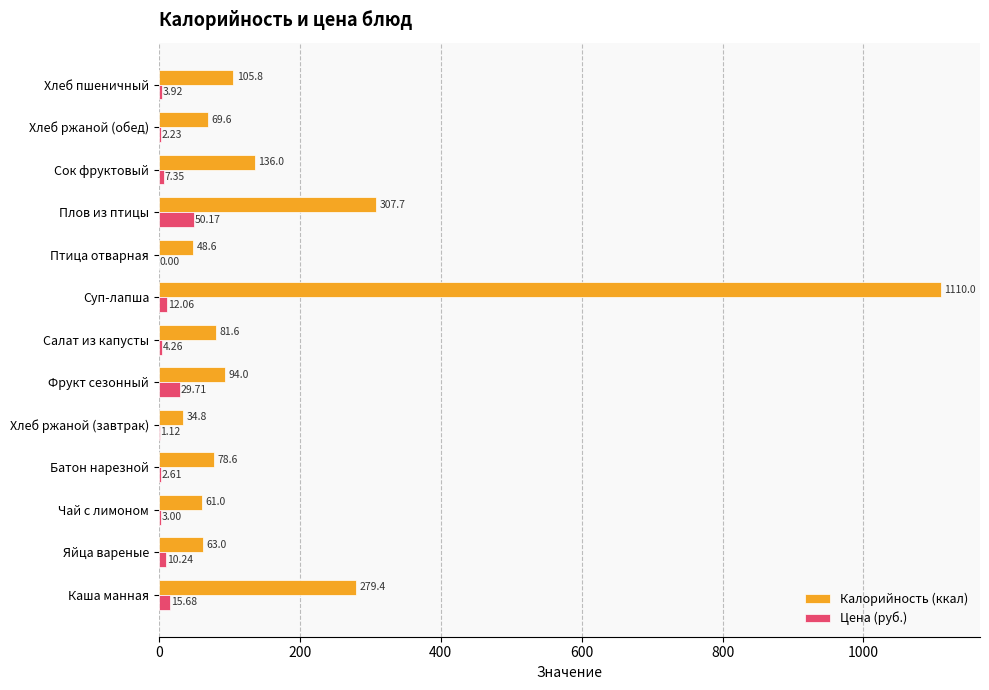

Where is Калорийность (ккал) nearest to the value 572?

Плов из птицы